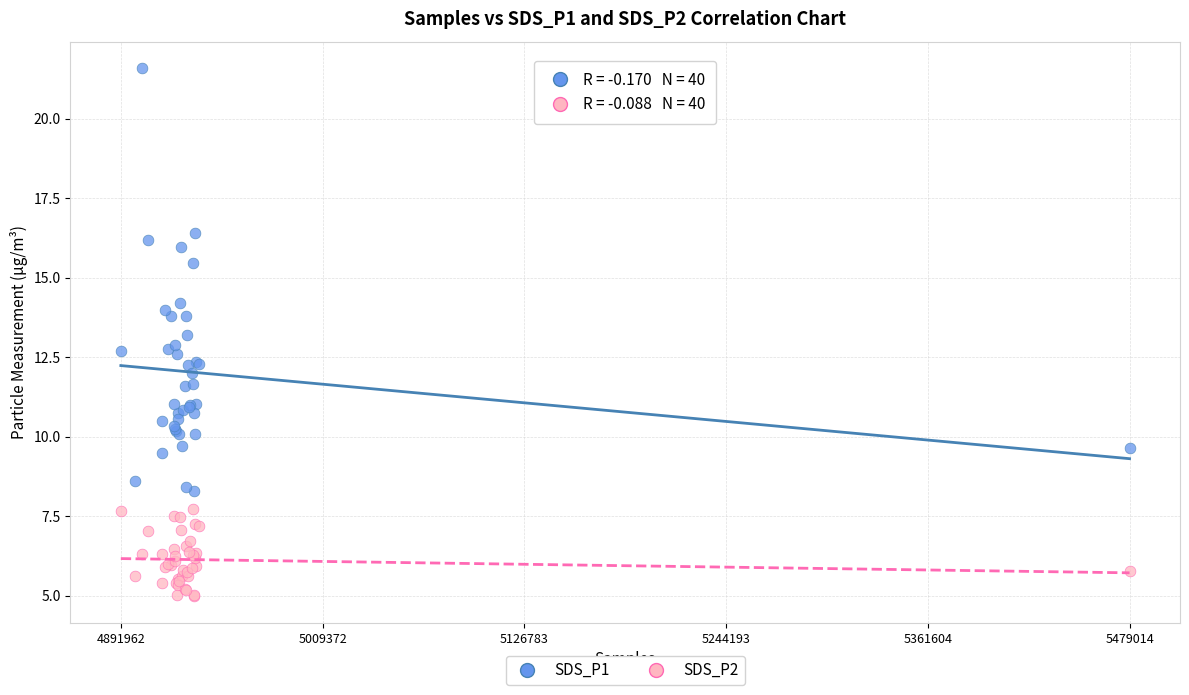

Which series contains the lowest Y value?

SDS_P2